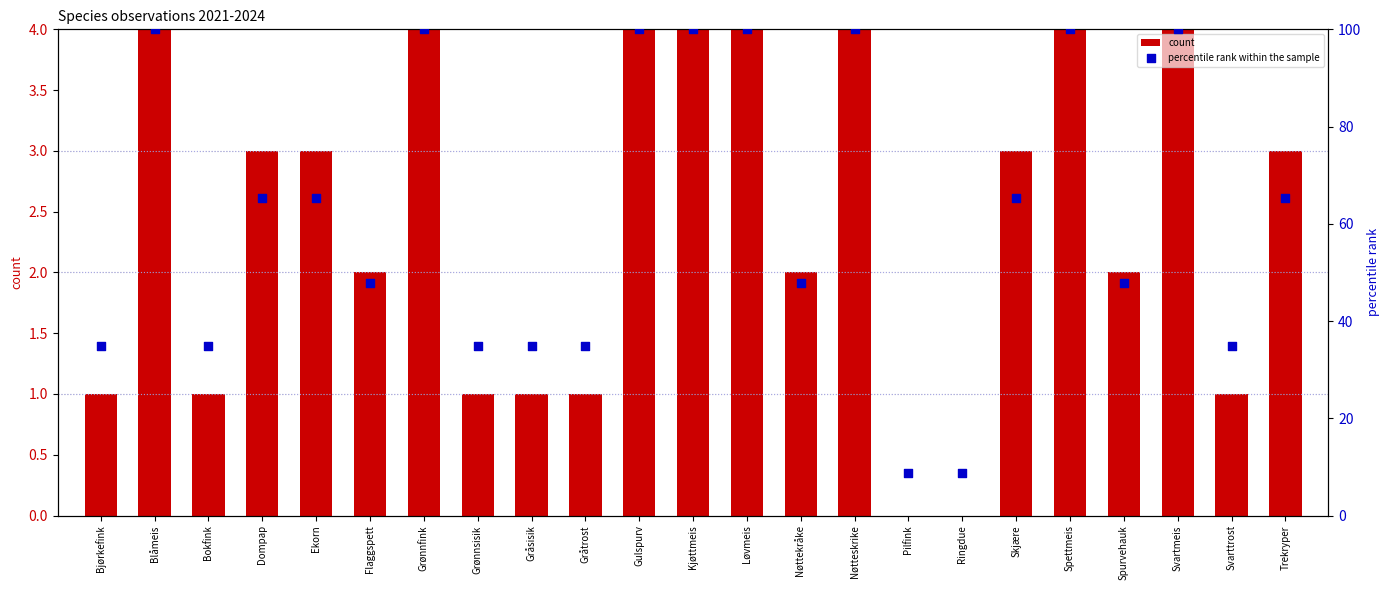

What are all the series names shown in the legend?

count, percentile rank within the sample